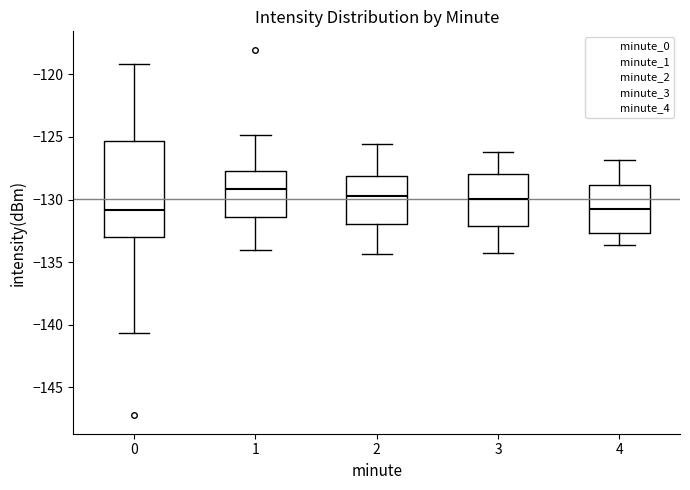

Comparing the boxes themselves (not the whiskers), which one is the tallest?

0